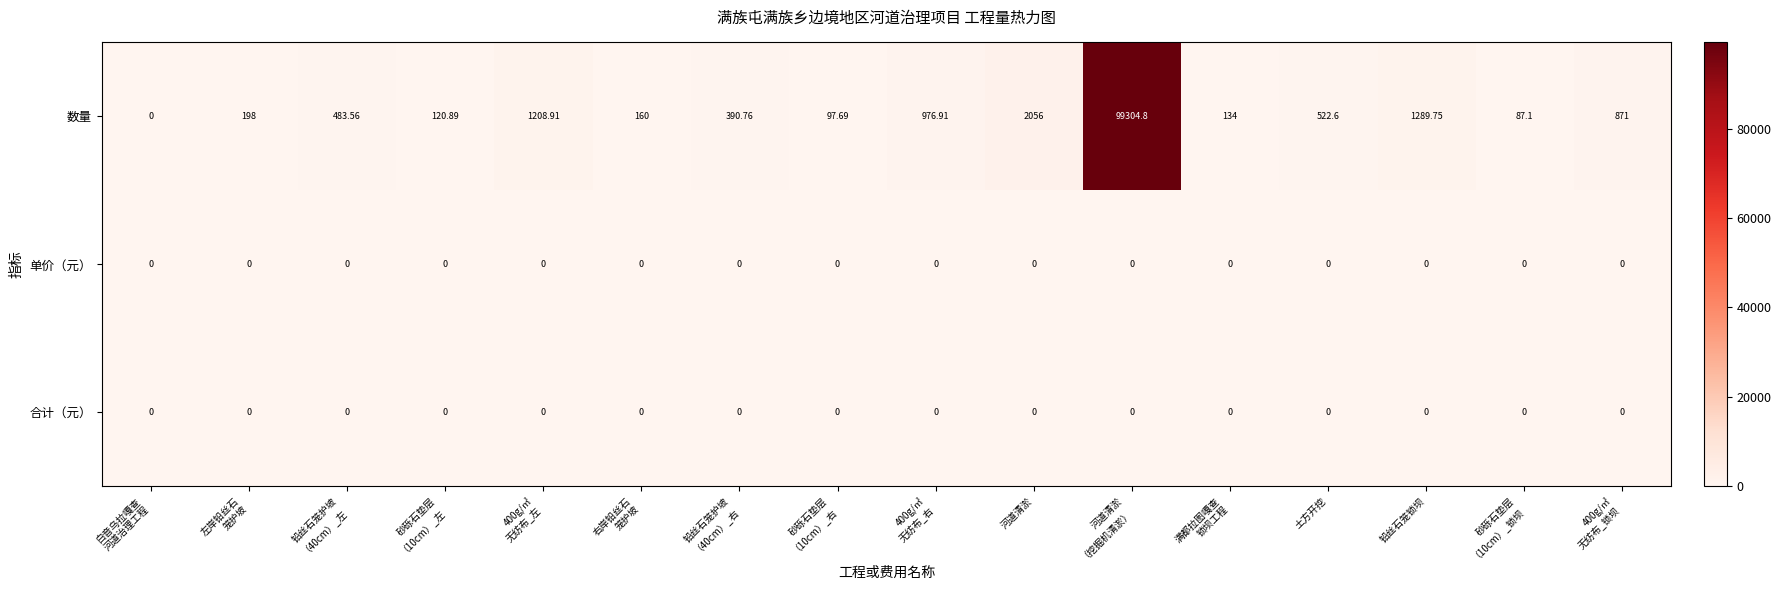

How many distinct data groups are displayed?

3